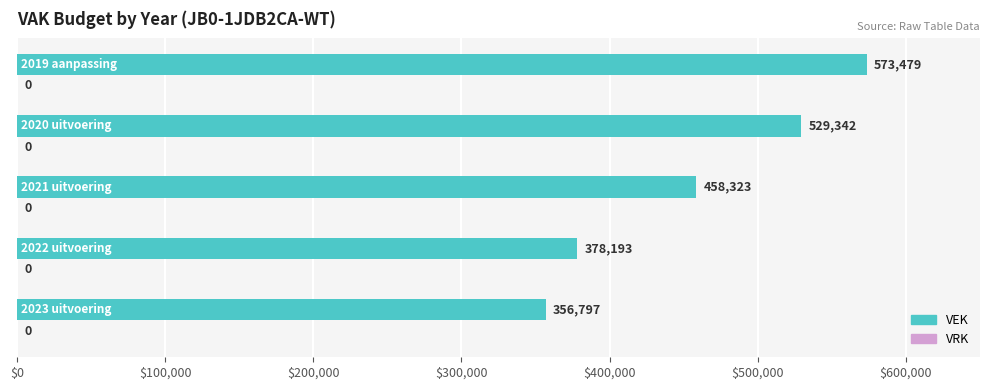

What is the difference between the maximum and minimum values?

216682